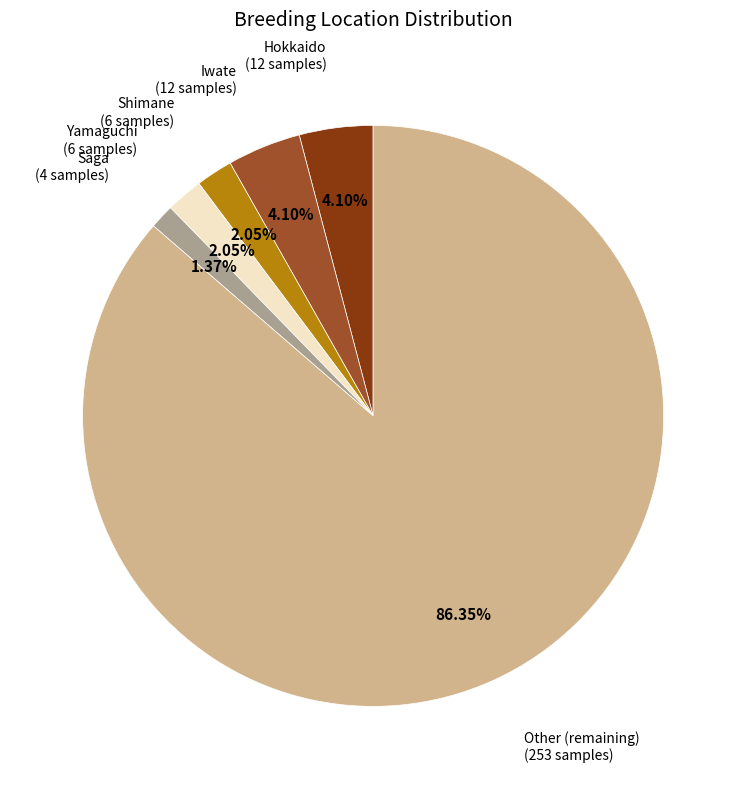

Is there any slice that represents more than half of the pie?

Yes